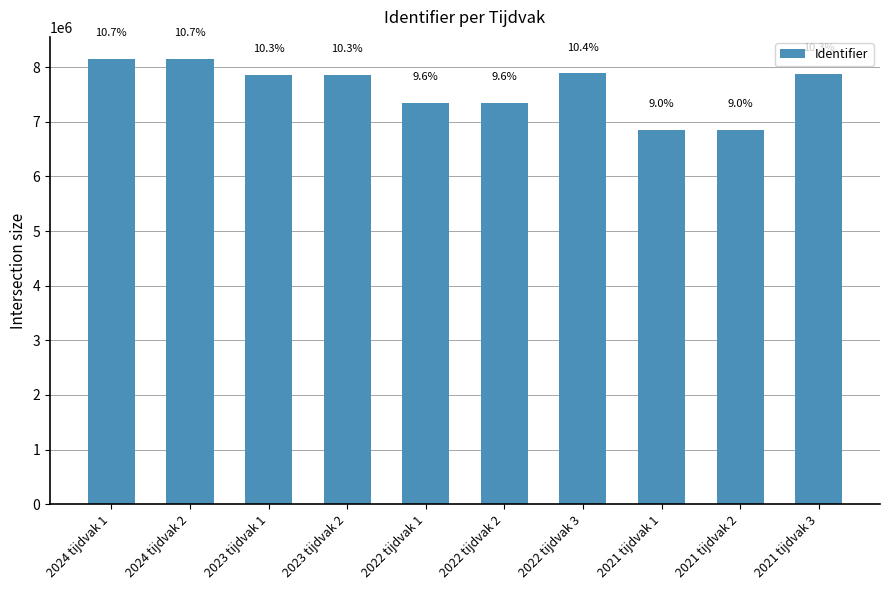

What is the difference between the values at 2024 tijdvak 2 and 2023 tijdvak 2?

294571